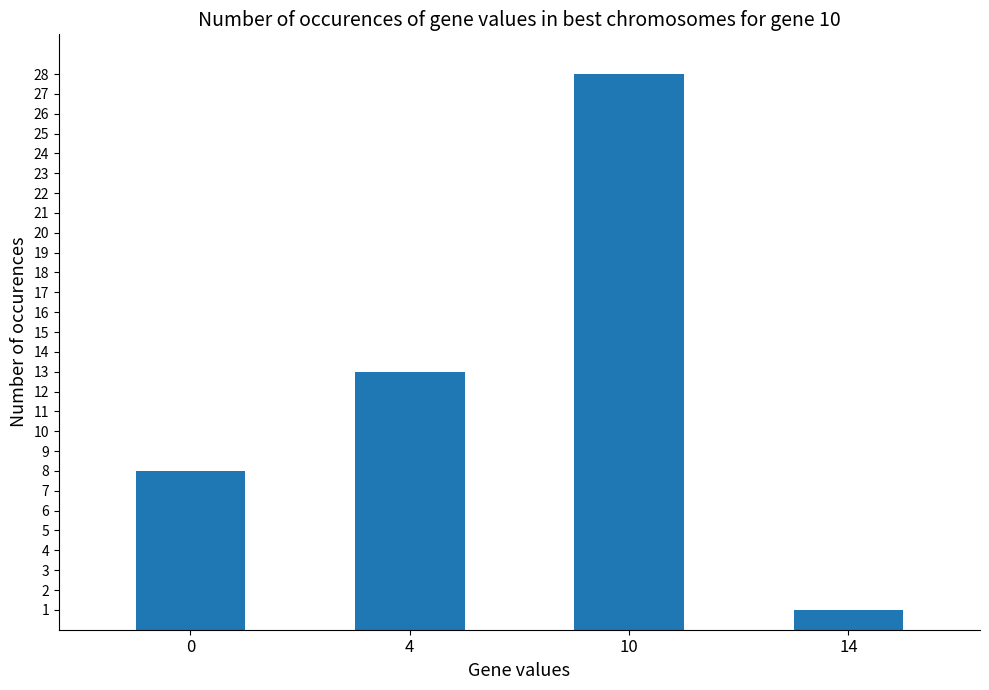

What is the value of the 2nd bar from the left?

13